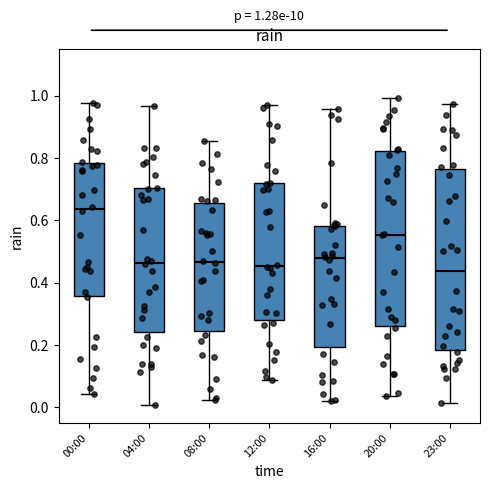

Which box's median line is the highest?

00:00